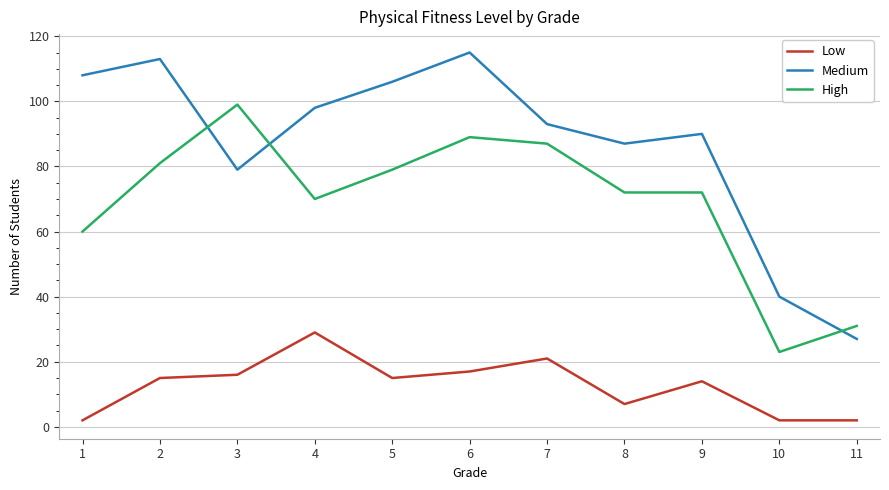

The Medium series shows 106 at 5. True or false?

True